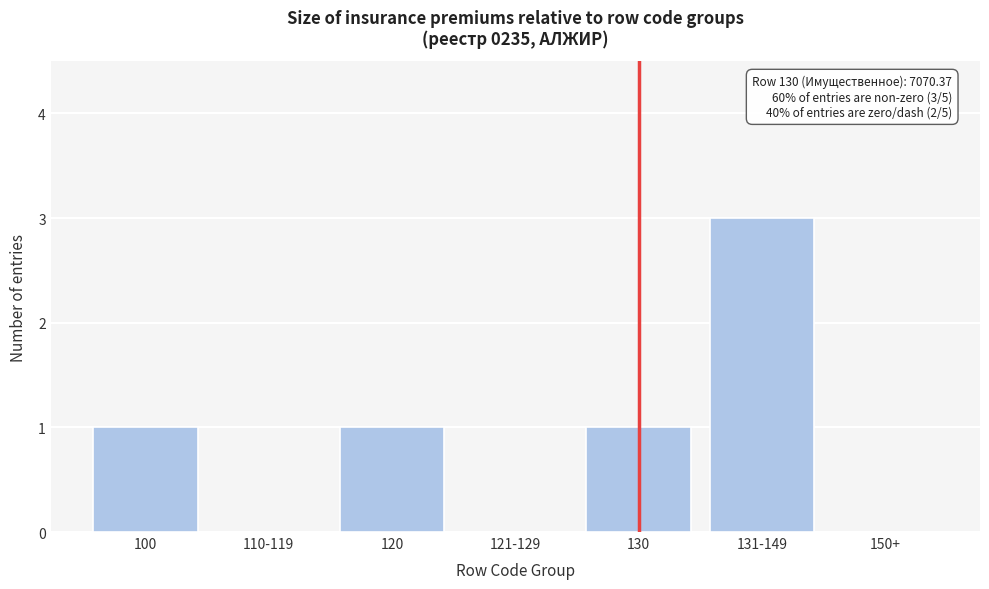

Reading left to right, transcribe all the data shown in this chart.

100=1	110-119=0	120=1	121-129=0	130=1	131-149=3	150+=0